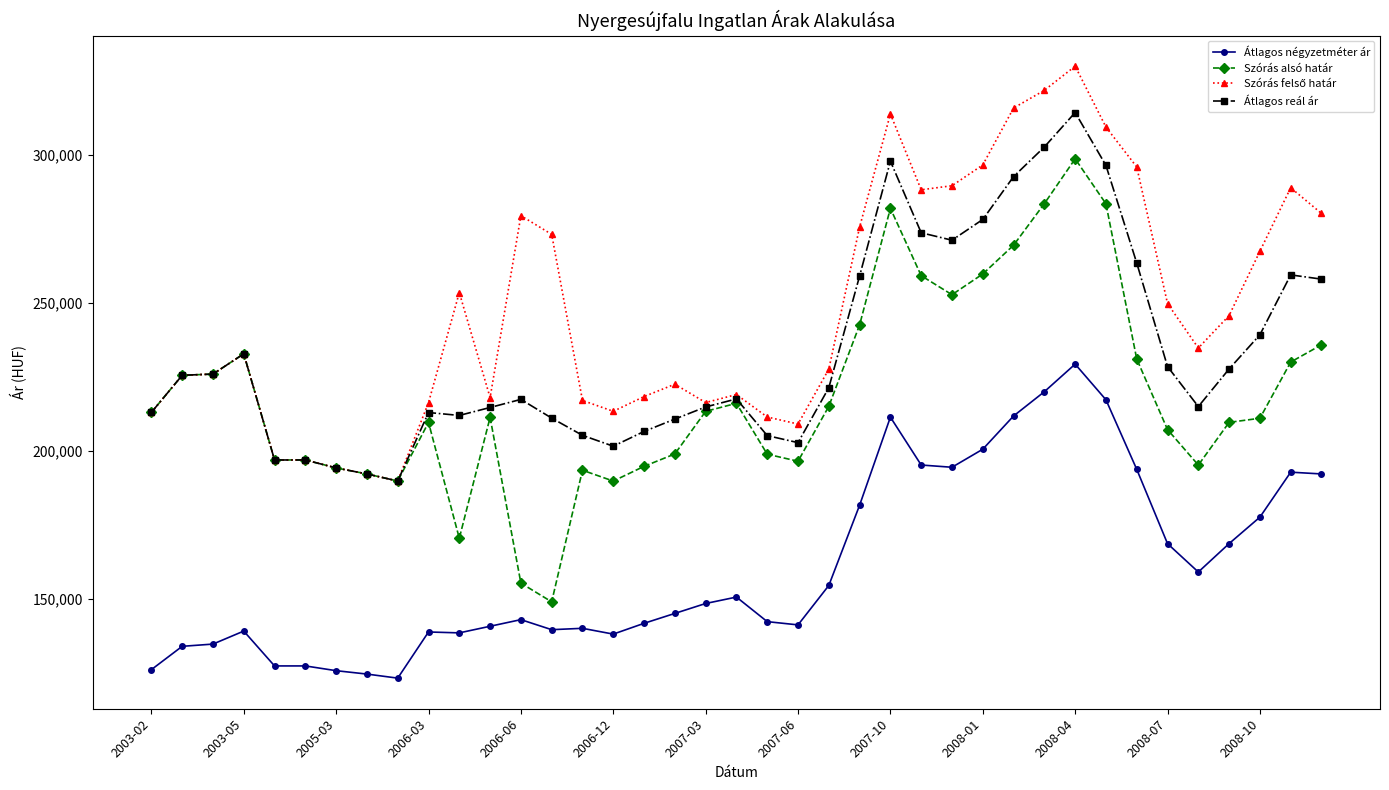

How many lines are shown in the chart?

4